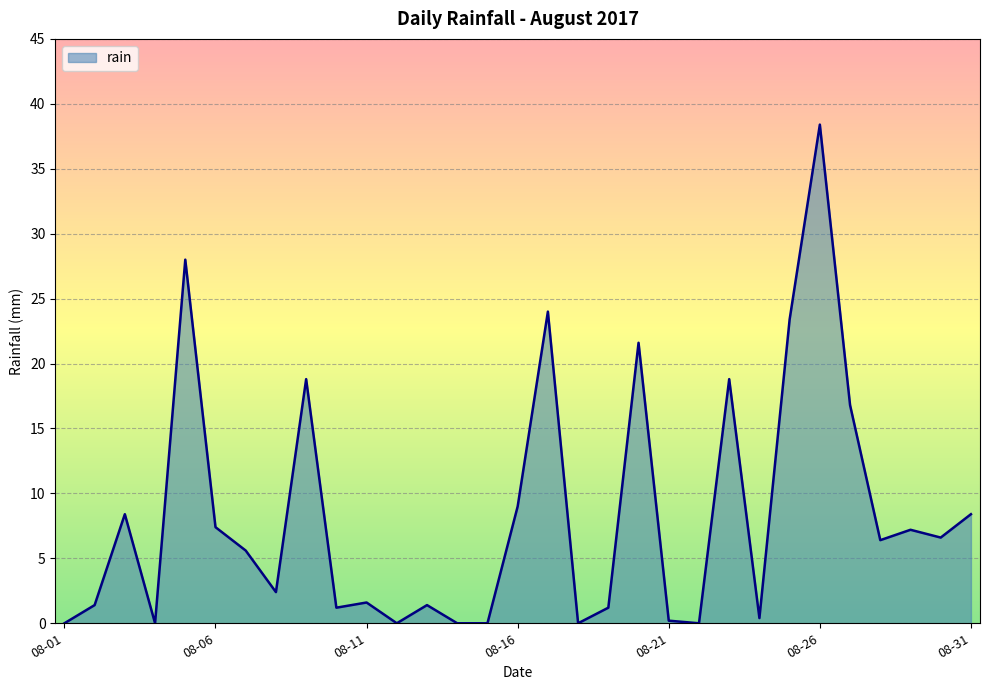

What is the difference between the maximum and minimum values?

38.4